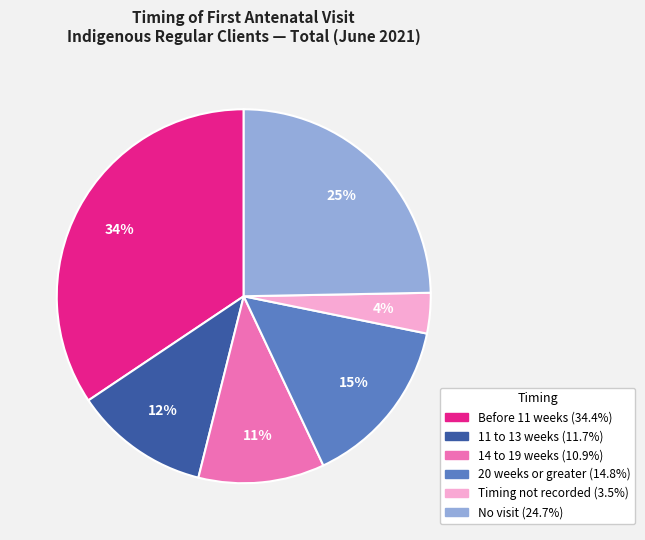

What is the largest slice in the pie chart?

Before 11 weeks